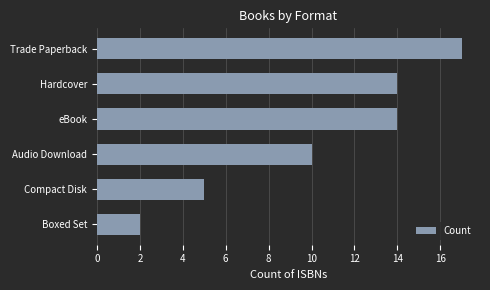

What is the label of the 3rd bar from the top?

eBook